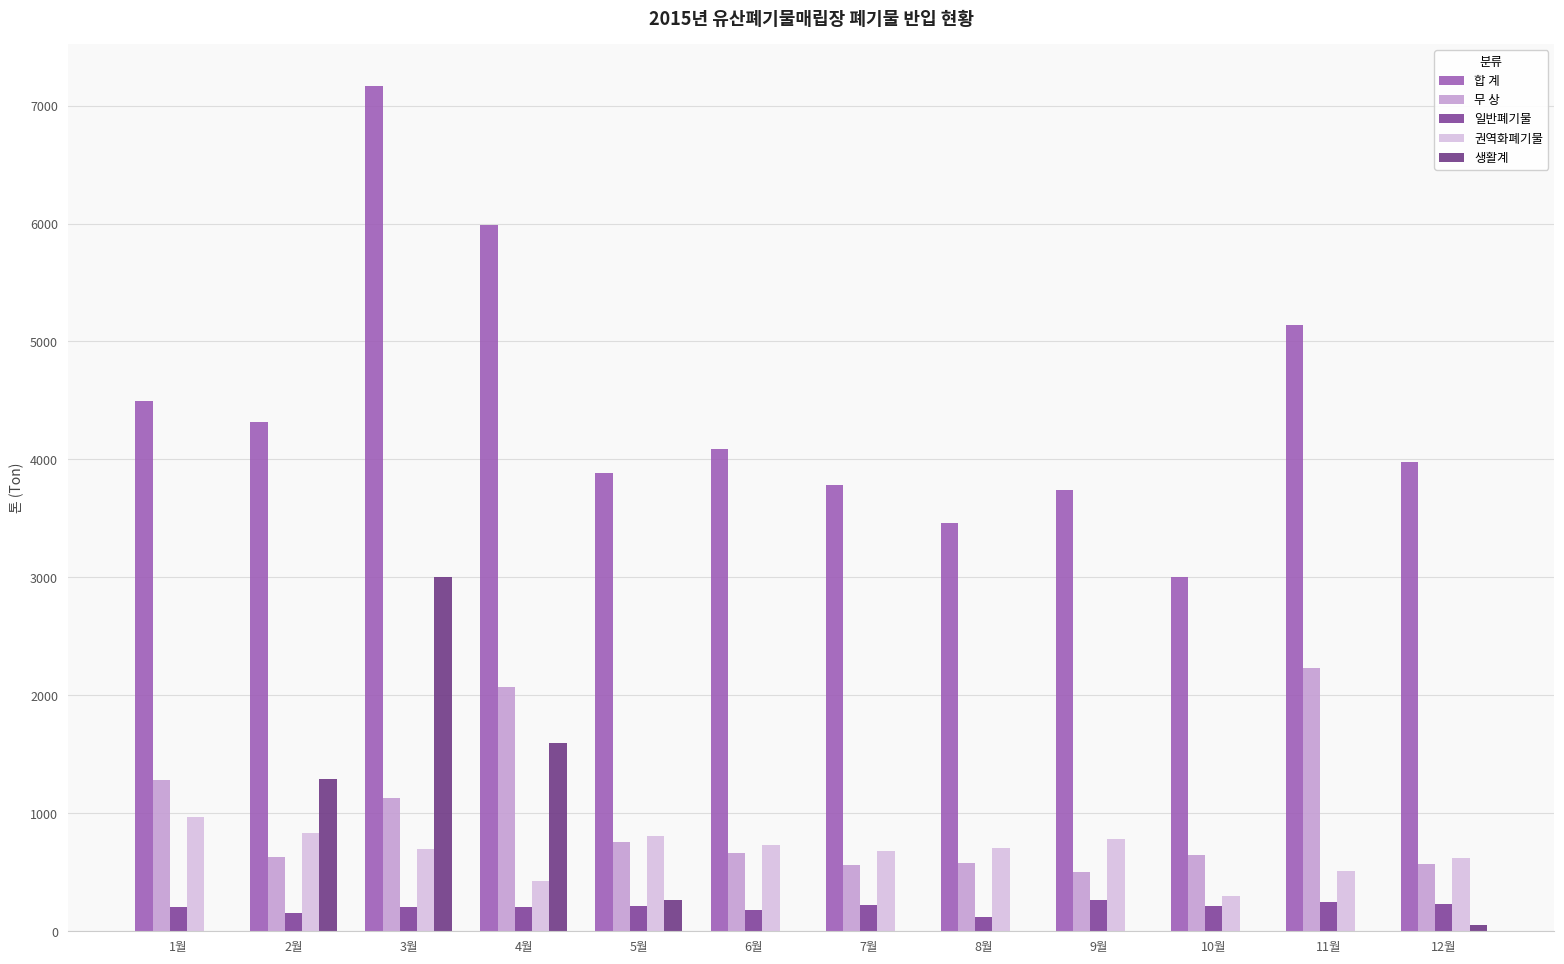

List the labels in order of 합 계 value, smallest first.

10월, 8월, 9월, 7월, 5월, 12월, 6월, 2월, 1월, 11월, 4월, 3월